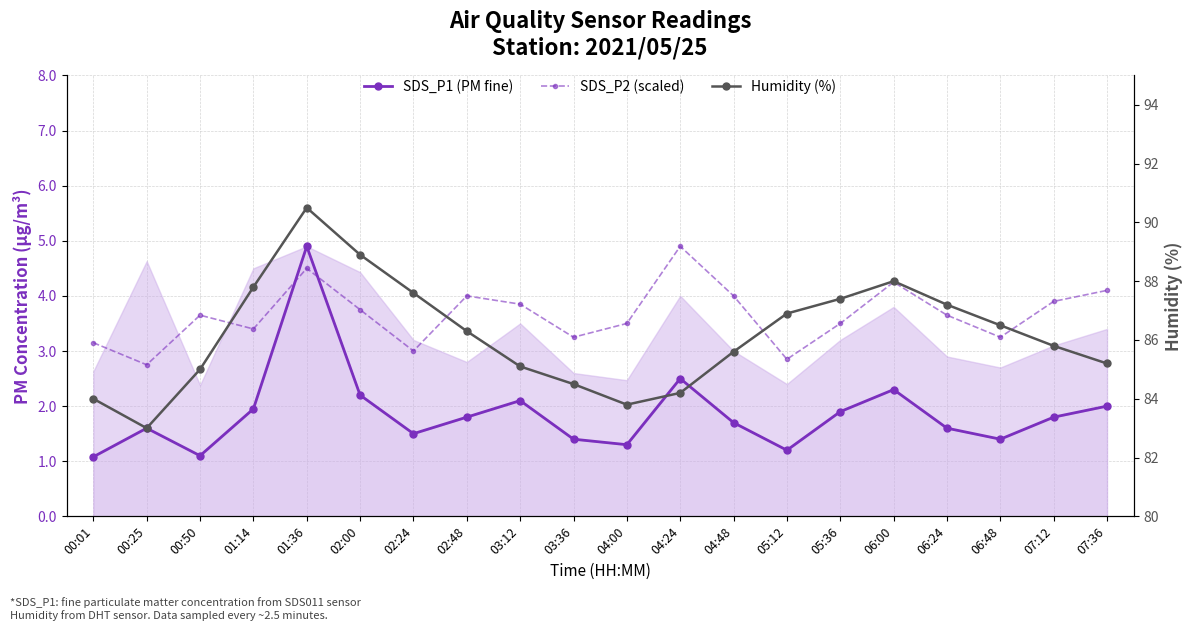

Does the chart have visible grid lines?

Yes